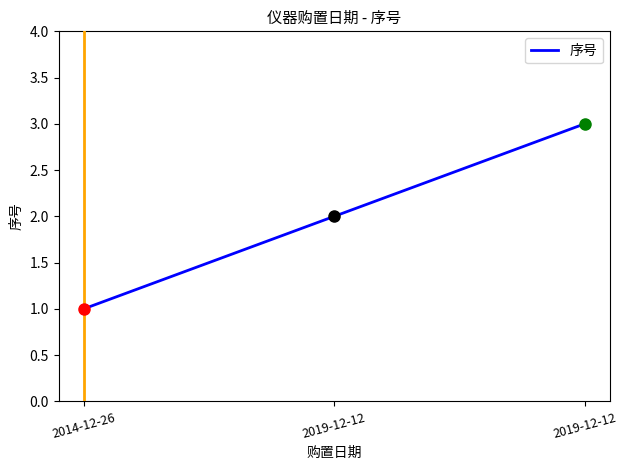

What is the ratio of the value at 2019-12-12 to the value at 2019-12-12?

1.5